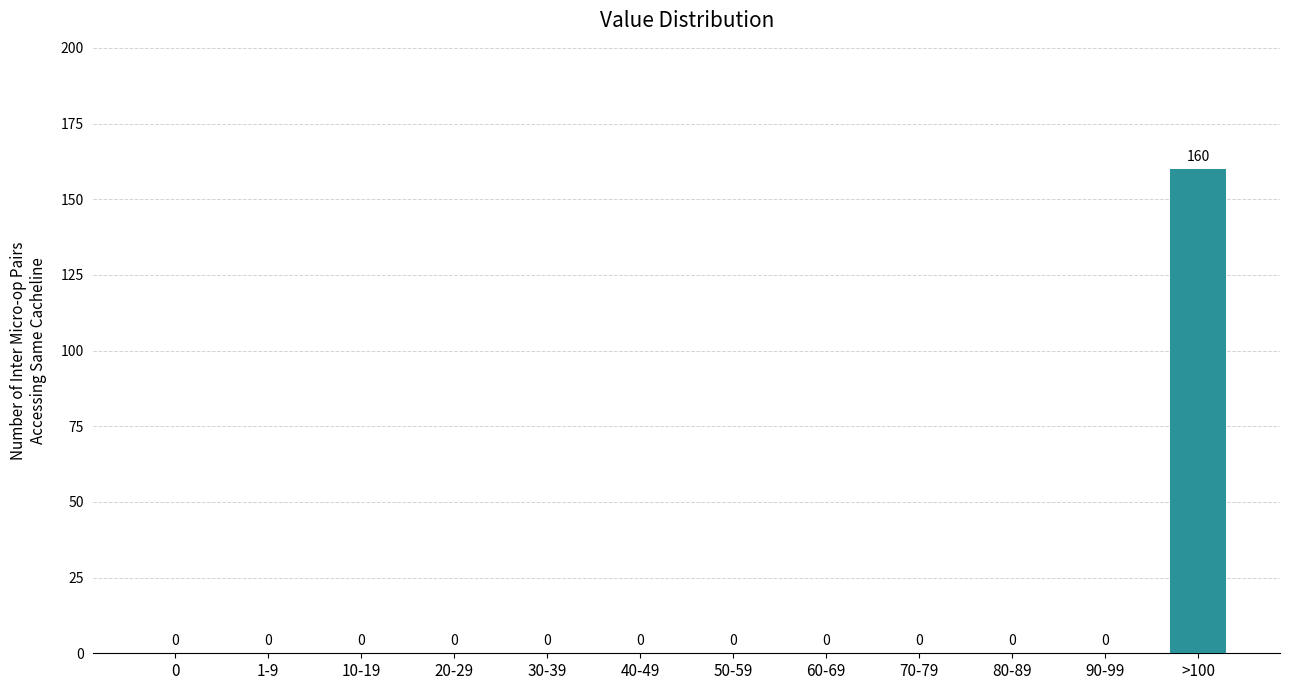

Reading left to right, what are all the values shown in this chart?

0=0	1-9=0	10-19=0	20-29=0	30-39=0	40-49=0	50-59=0	60-69=0	70-79=0	80-89=0	90-99=0	>100=160